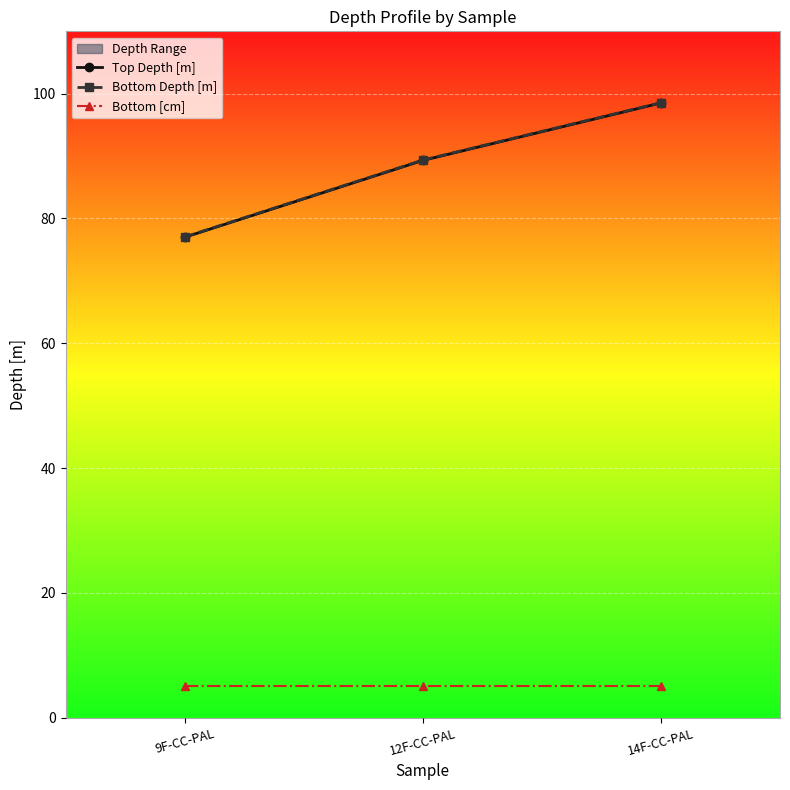

Which category has the lowest value in the Top Depth [m] series?

9F-CC-PAL